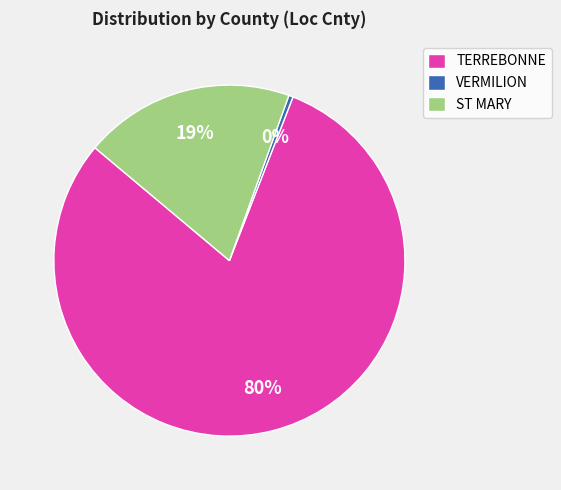

Combined, do VERMILION and ST MARY account for over 50%?

No